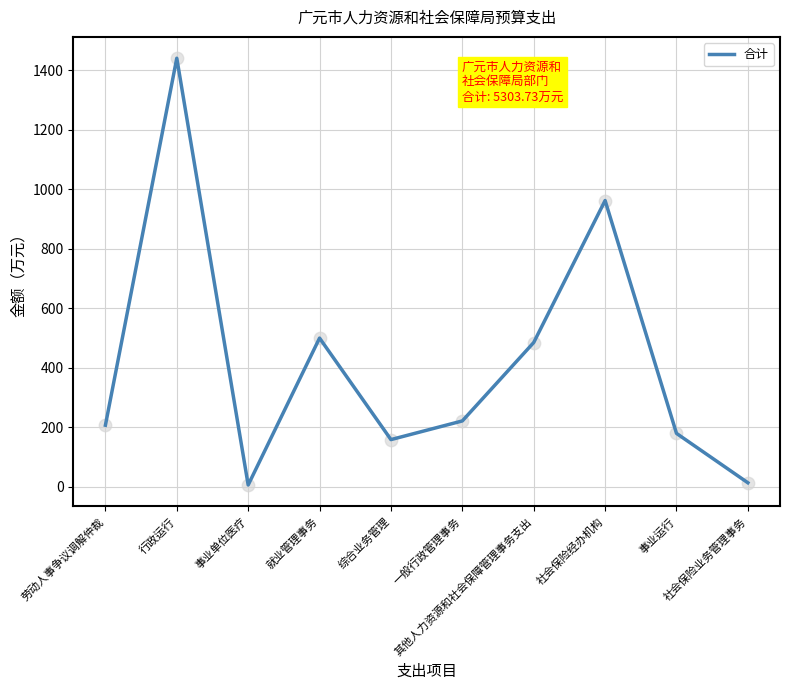

What is the change in value from 行政运行 to 社会保险经办机构?

-478.0